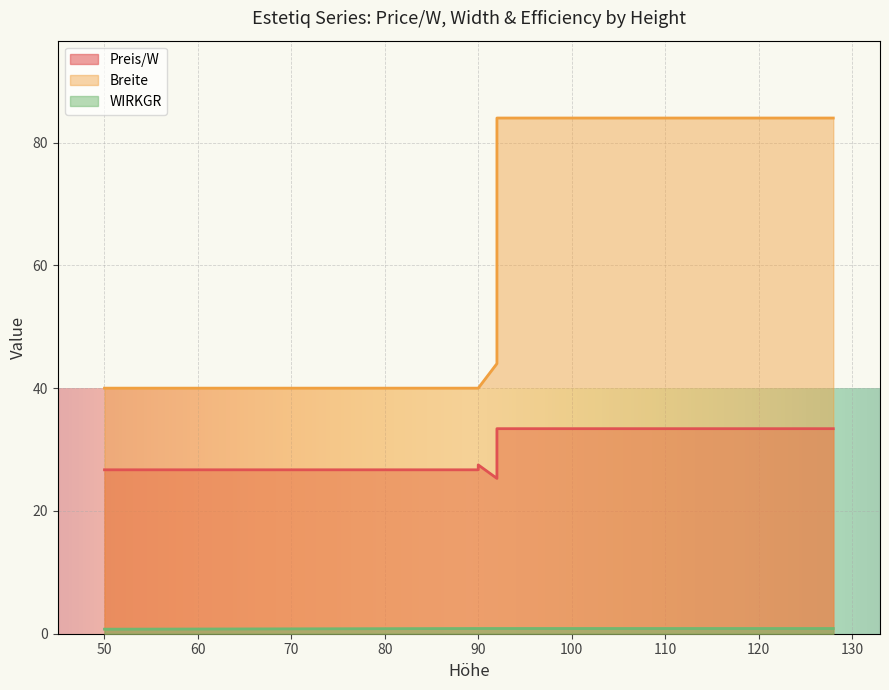

At which category is the sum across all series the highest?

92